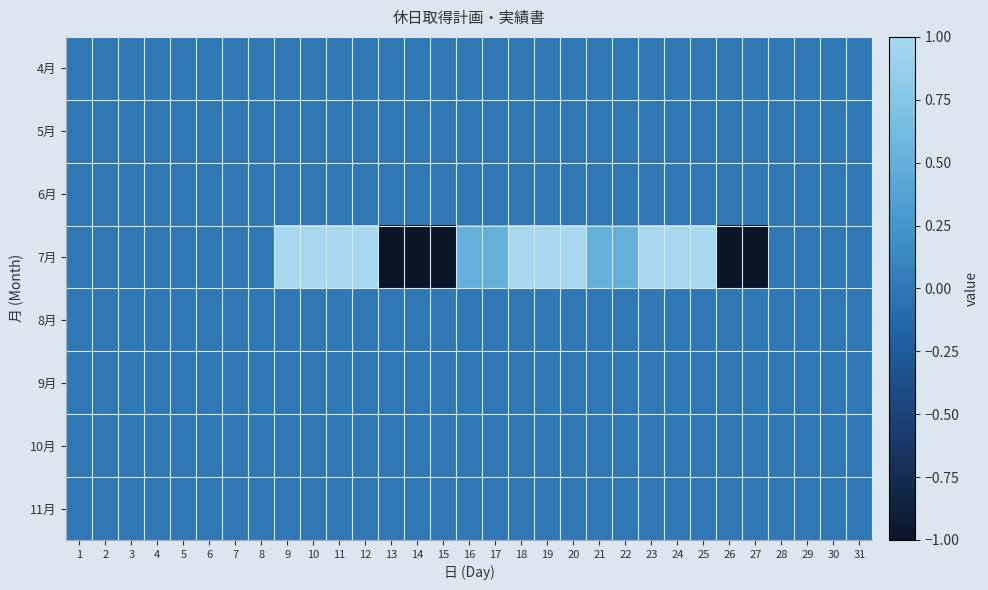

What is the spread (max minus min) of values at 27?

1.0